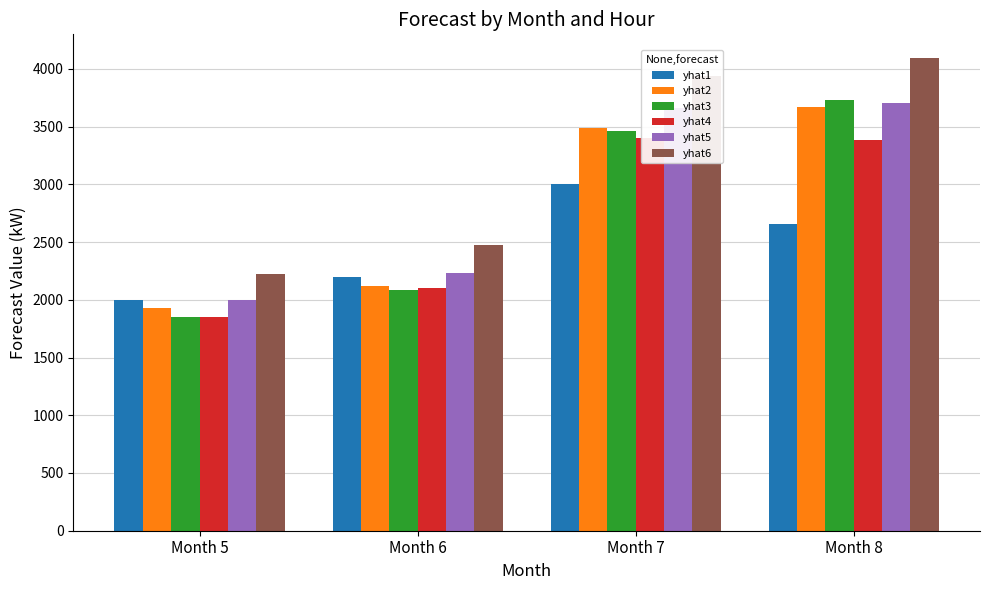

Reading left to right, transcribe all the data shown in this chart.

yhat1: 1997.1	2198.9	3005.5	2657.2
yhat2: 1924.8	2120.6	3487.2	3674.1
yhat3: 1854.7	2084.1	3465.2	3732.2
yhat4: 1854.3	2099.9	3397.8	3387.0
yhat5: 1996.4	2236.3	3661.8	3701.0
yhat6: 2220.0	2478.7	3936.9	4094.7